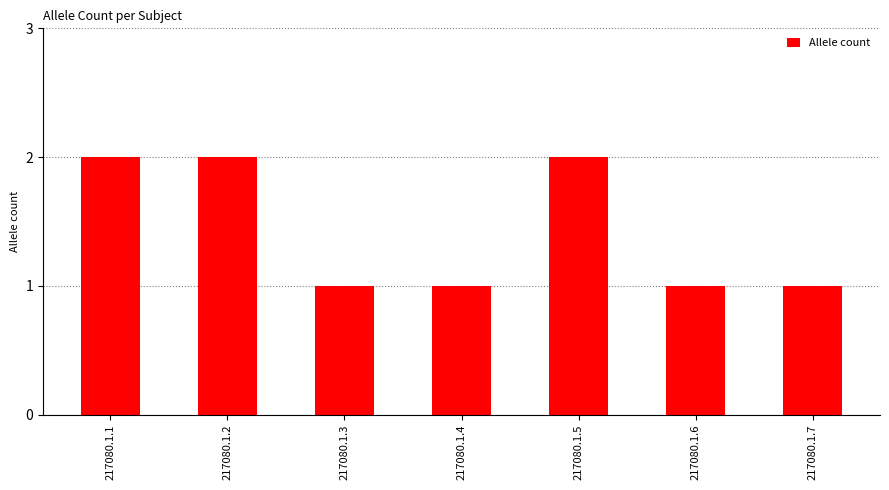

What is the sum of the values at 217080.1.5 and 217080.1.4?

3